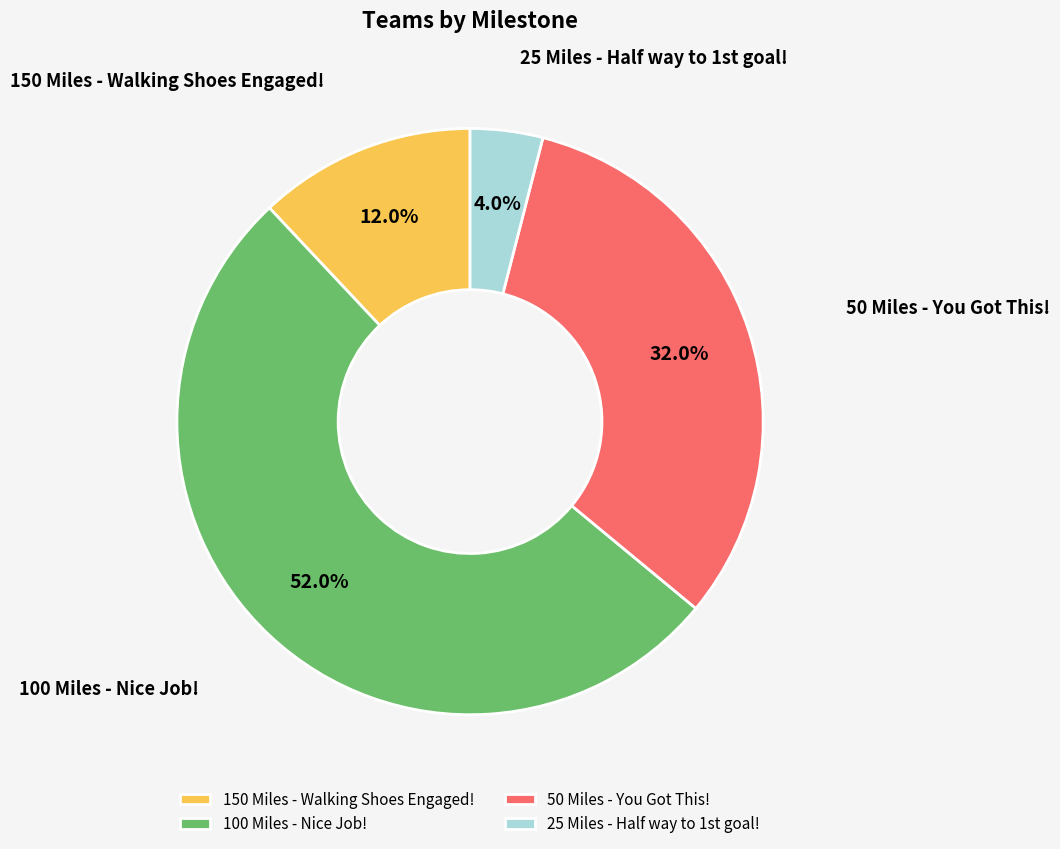

Which category accounts for the majority?

100 Miles - Nice Job!